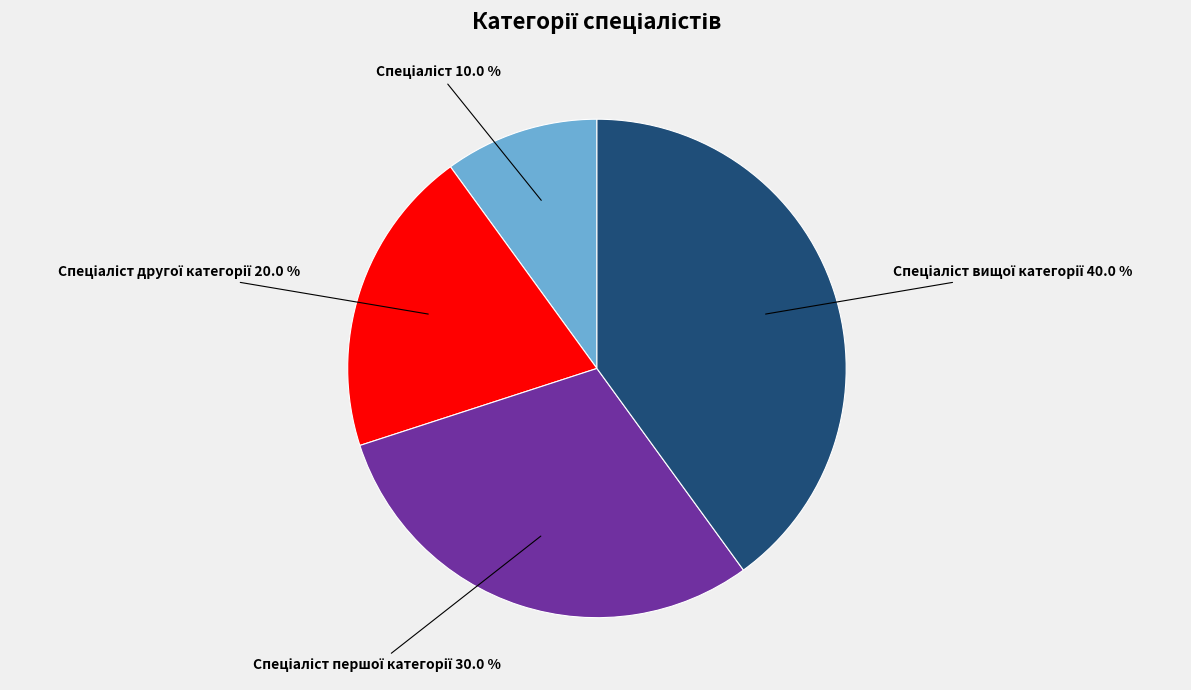

Does any single category account for the majority?

No